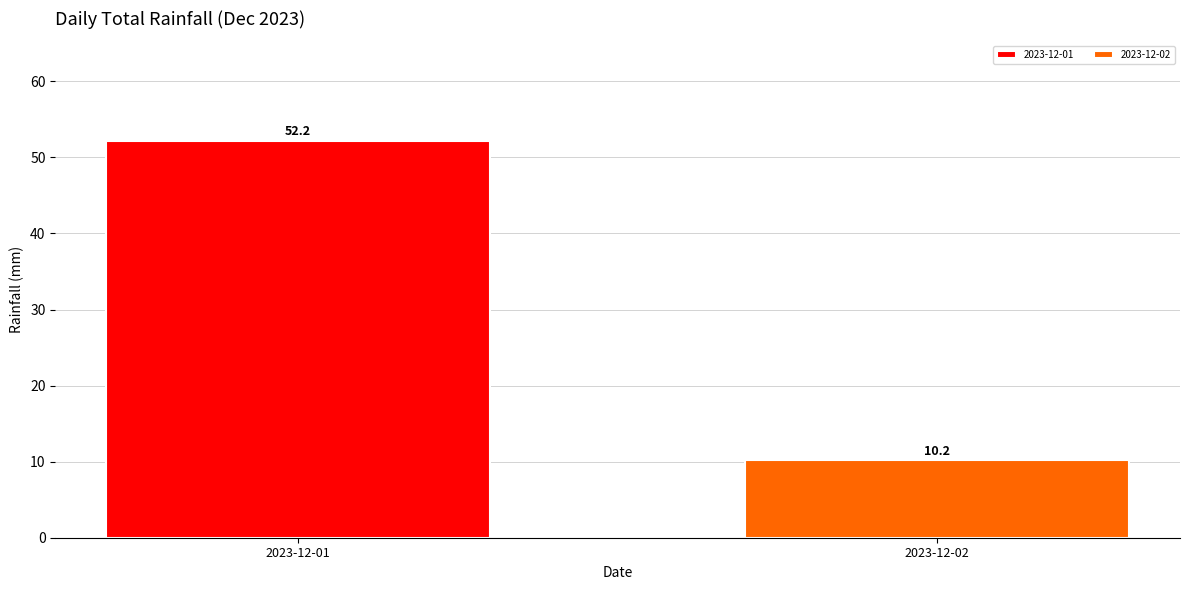

Rank the categories by value from lowest to highest.

2023-12-02, 2023-12-01